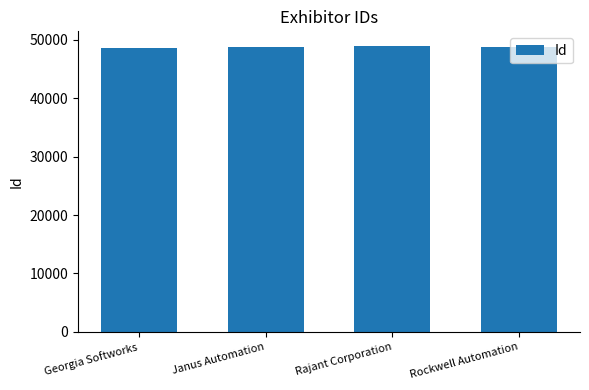

What is the label of the 2nd bar from the left?

Janus Automation